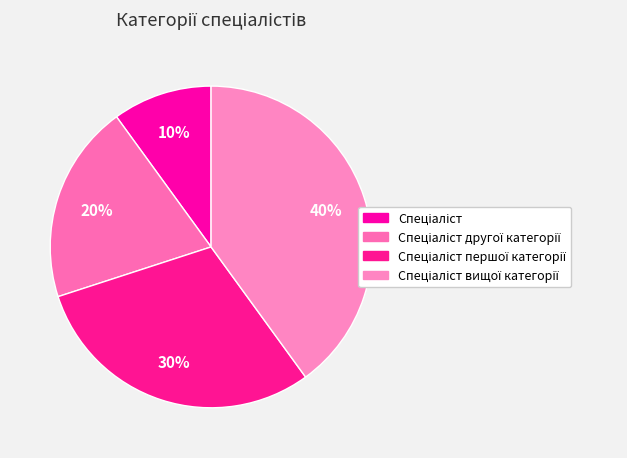

Which slice is the smallest?

Спеціаліст